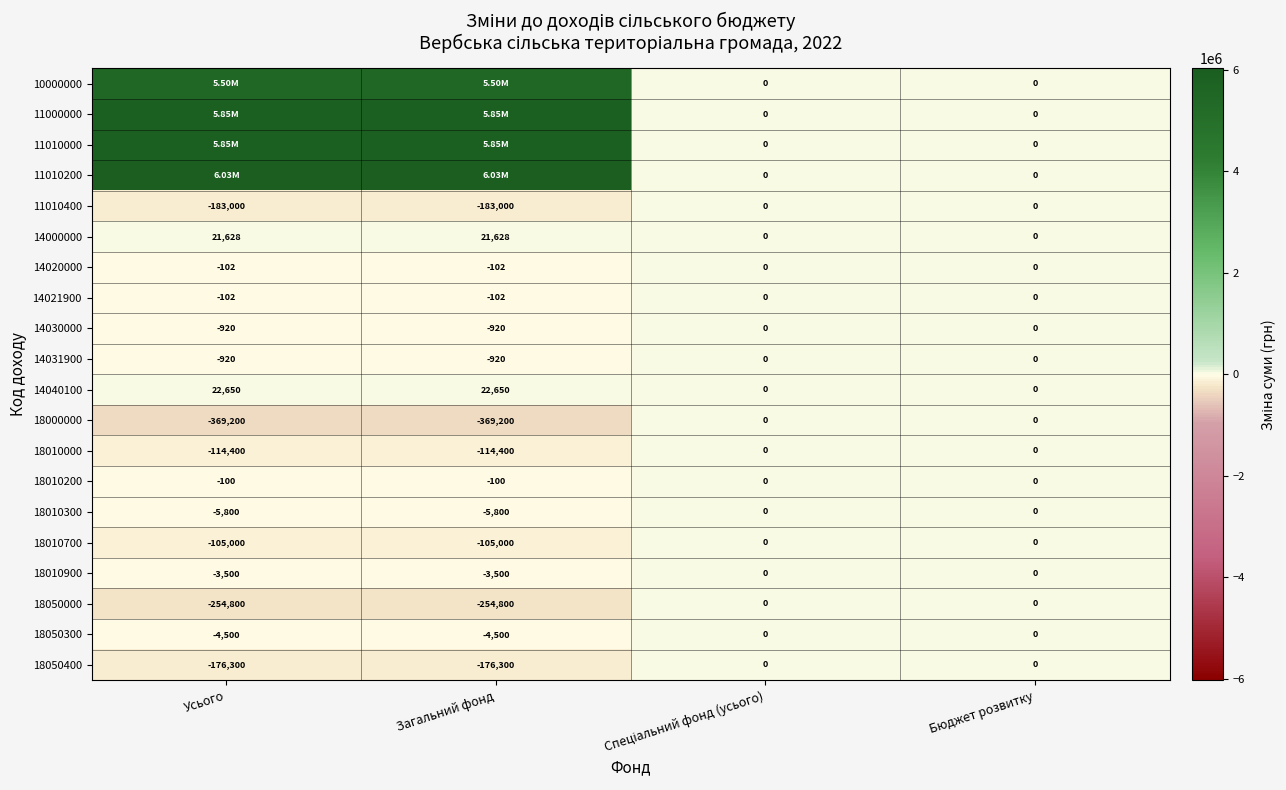

What is the difference between the maximum and minimum values in the 18010200 series?

100